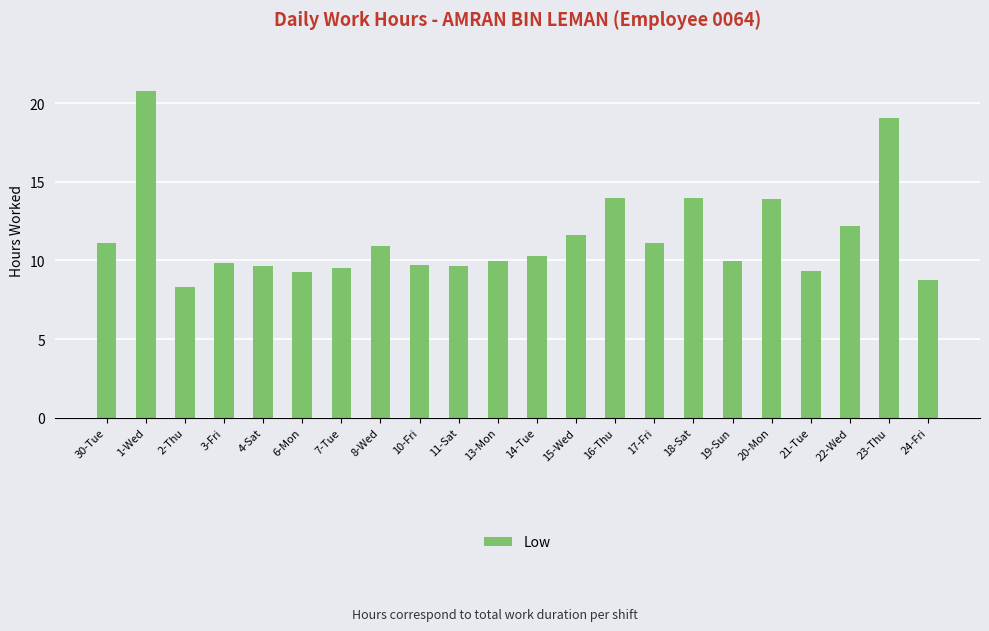

What is the label of the 9th bar from the right?

16-Thu